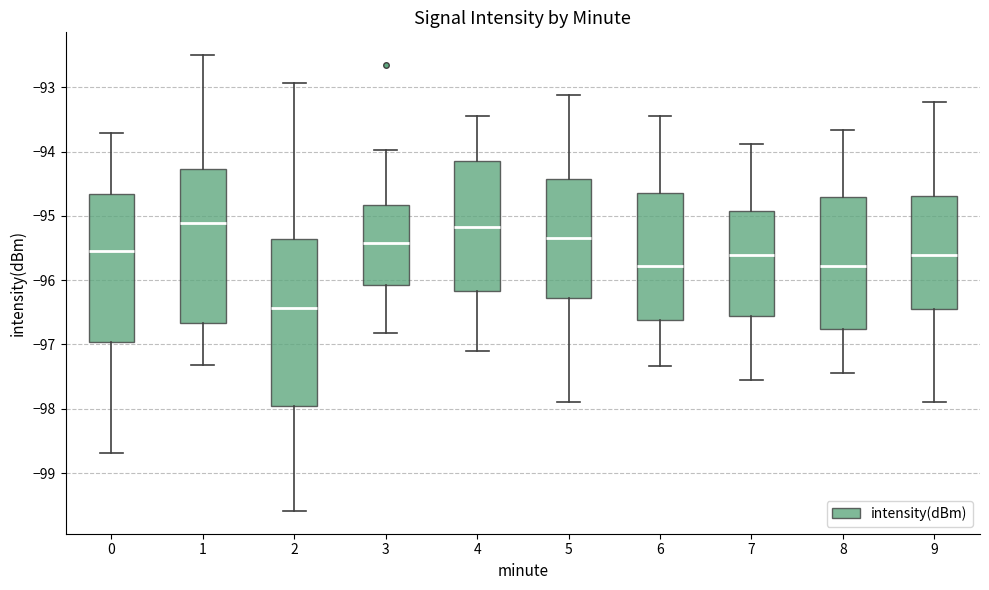

Reading left to right, read every box against the y-axis: the position of its median line, the range the box covers, and the ends of its whiskers. The values are not printed on the chart, so give them approximately, as read against the axis.

0: median -95.5, box -97.0 to -94.7, whiskers -98.7 to -93.7
1: median -95.1, box -96.7 to -94.3, whiskers -97.3 to -92.5
2: median -96.4, box -98.0 to -95.4, whiskers -99.6 to -92.9
3: median -95.4, box -96.1 to -94.8, whiskers -96.8 to -94.0
4: median -95.2, box -96.2 to -94.1, whiskers -97.1 to -93.4
5: median -95.3, box -96.3 to -94.4, whiskers -97.9 to -93.1
6: median -95.8, box -96.6 to -94.6, whiskers -97.3 to -93.4
7: median -95.6, box -96.6 to -94.9, whiskers -97.6 to -93.9
8: median -95.8, box -96.8 to -94.7, whiskers -97.4 to -93.7
9: median -95.6, box -96.4 to -94.7, whiskers -97.9 to -93.2